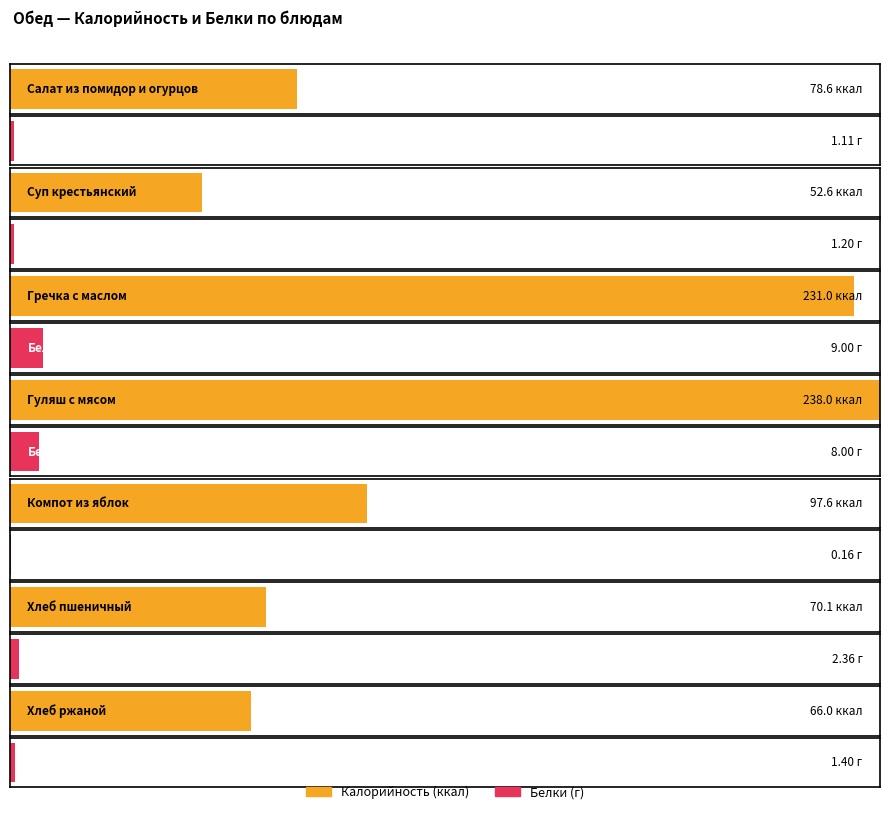

At which category is the sum across all series the highest?

Гуляш с мясом